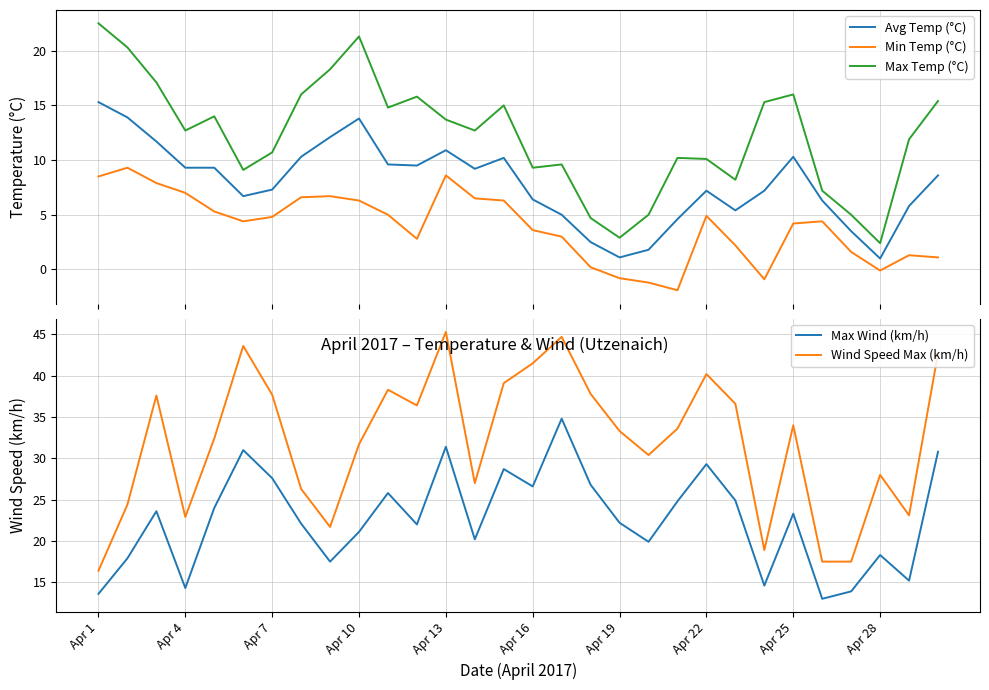

Which series ends up on top after the final intersection of Max Temp (°C) and Max Wind (km/h)?

Max Wind (km/h)